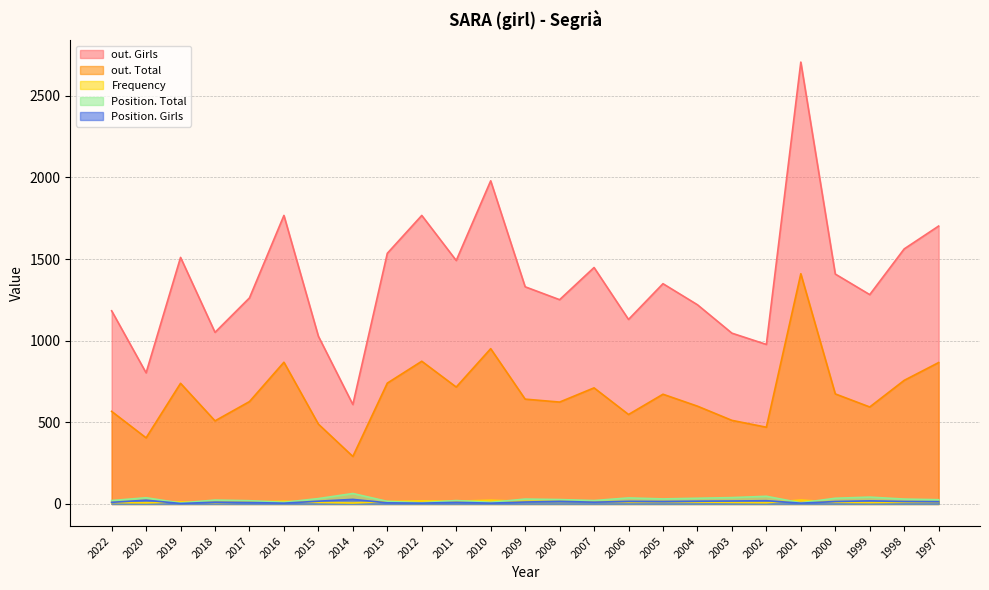

How many values in the Position. Total series are below 27?

12